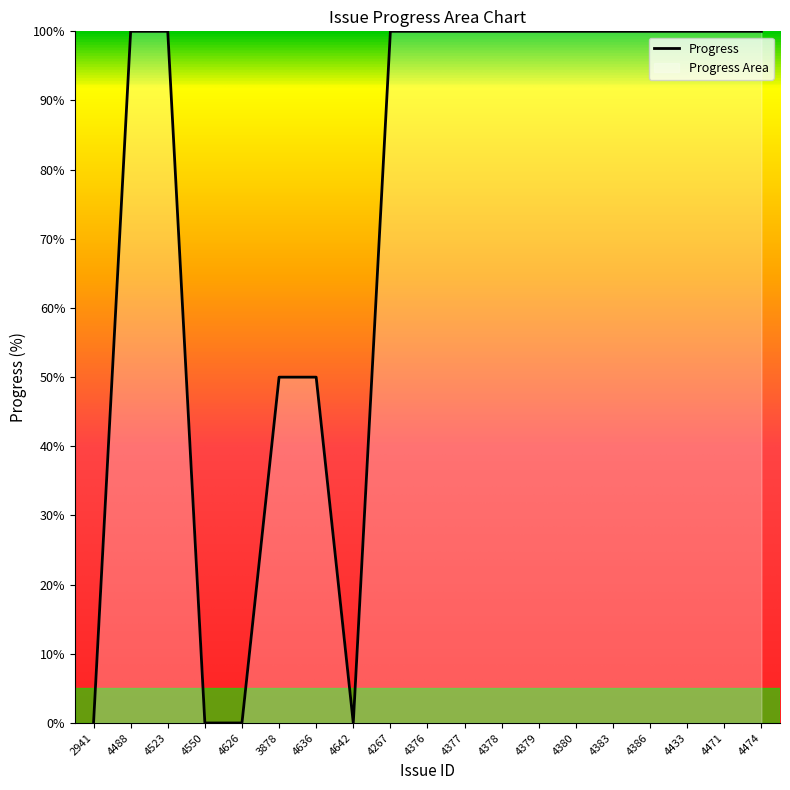

Which category has the highest value across all series?

4488